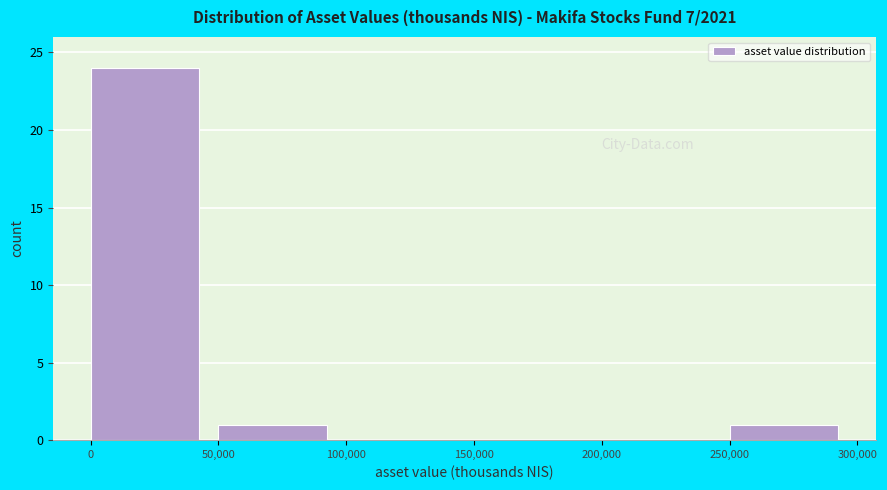

Reading left to right, transcribe this chart: for each bar, give the range it covers on the x-axis and its height. The values are not printed on the chart, so give them approximately, as read against the axis.

0 to 50,000: 24
50,000 to 100,000: 1
100,000 to 150,000: 0
150,000 to 200,000: 0
200,000 to 250,000: 0
250,000 to 300,000: 1